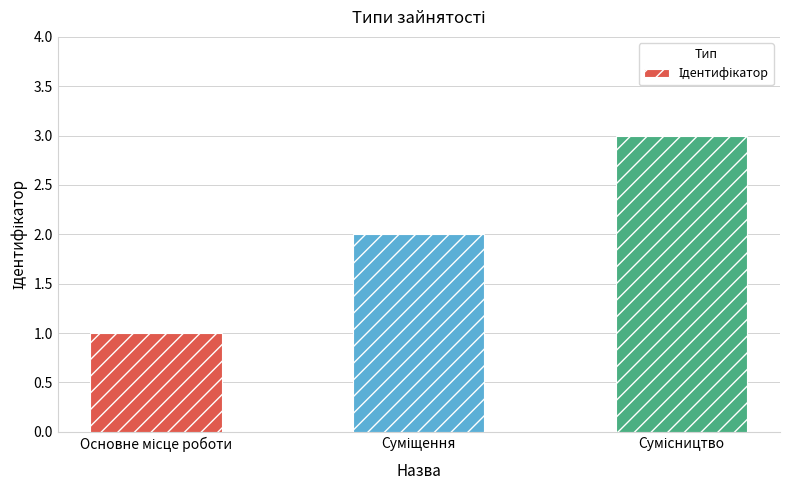

Reading right to left, extract all data points from this chart.

3	2	1